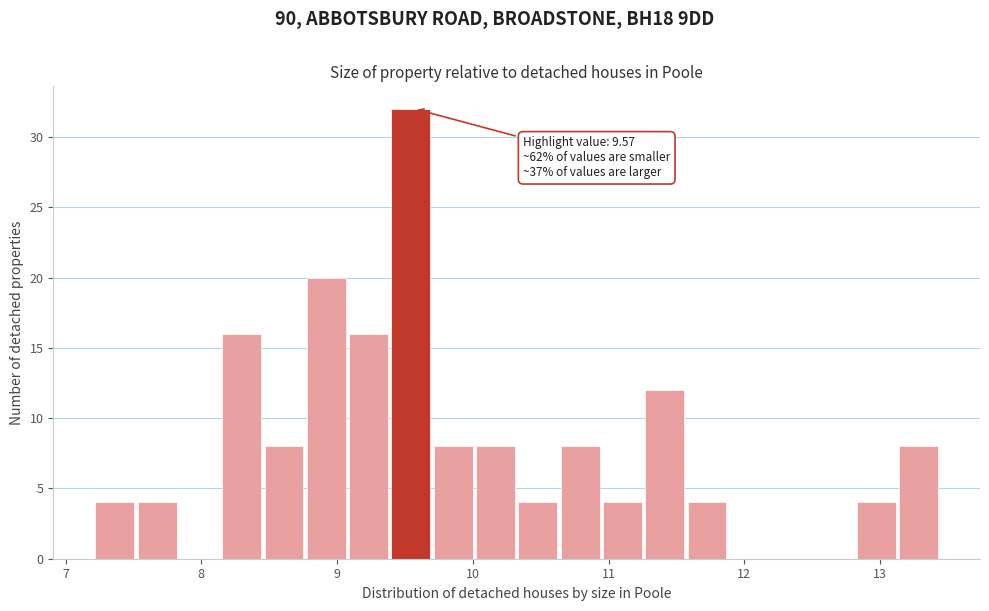

Around what value on the x-axis is the tallest bar? Give the approximate position of its centre, as read against the axis.

9.5